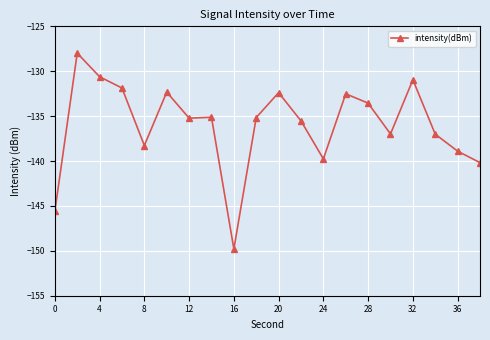

What is the difference between the maximum and minimum values?

21.8